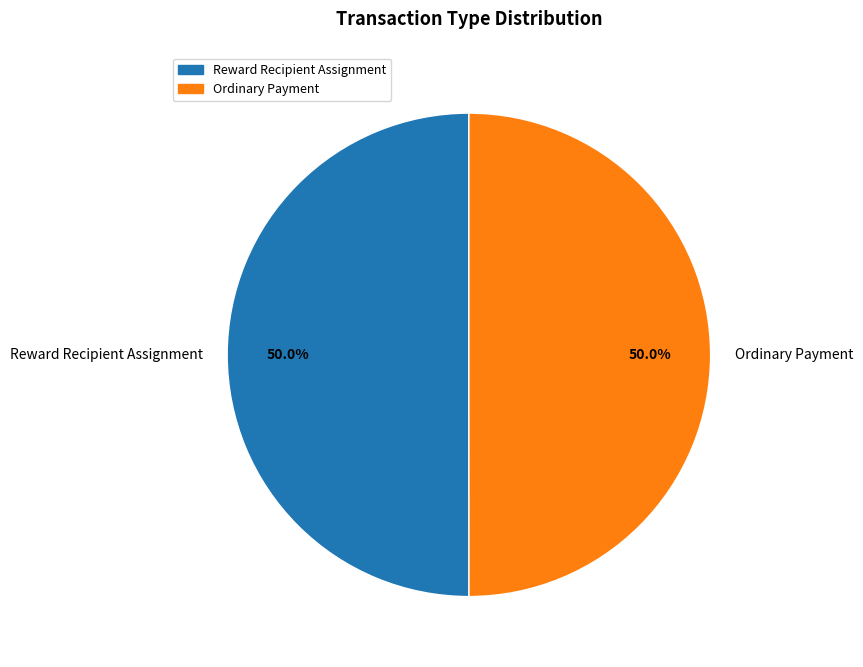

Approximately how many times larger is the value at Ordinary Payment compared to Reward Recipient Assignment?

1.0